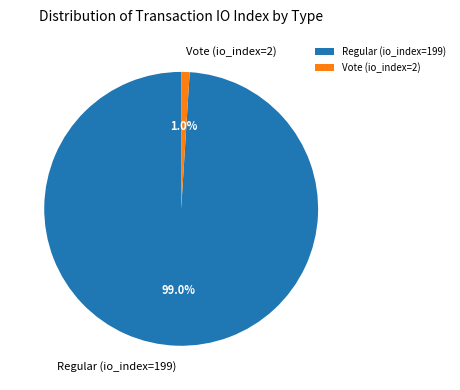

Combined, do Regular (io_index=199) and Vote (io_index=2) account for over 50%?

Yes